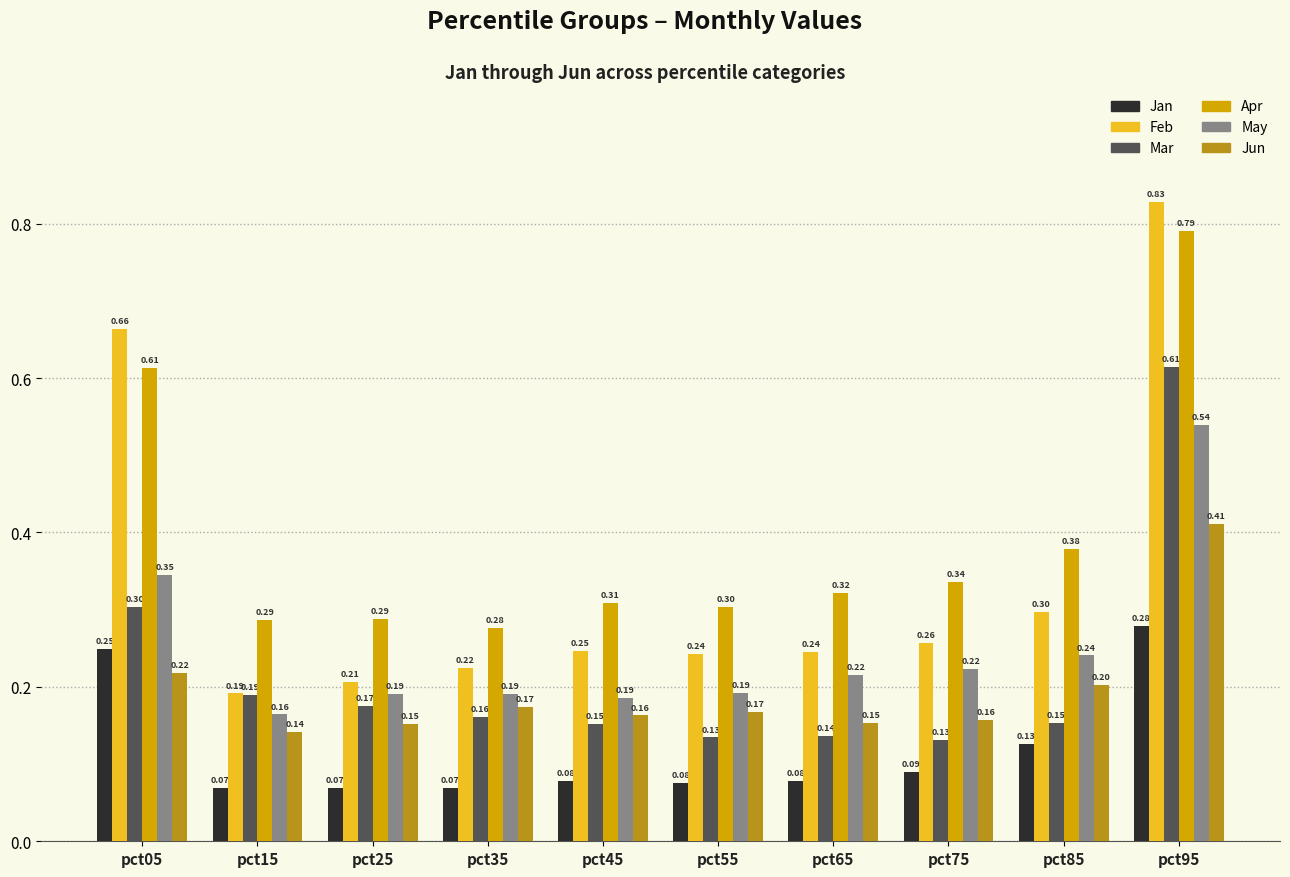

What is the sum of all May values?

2.5